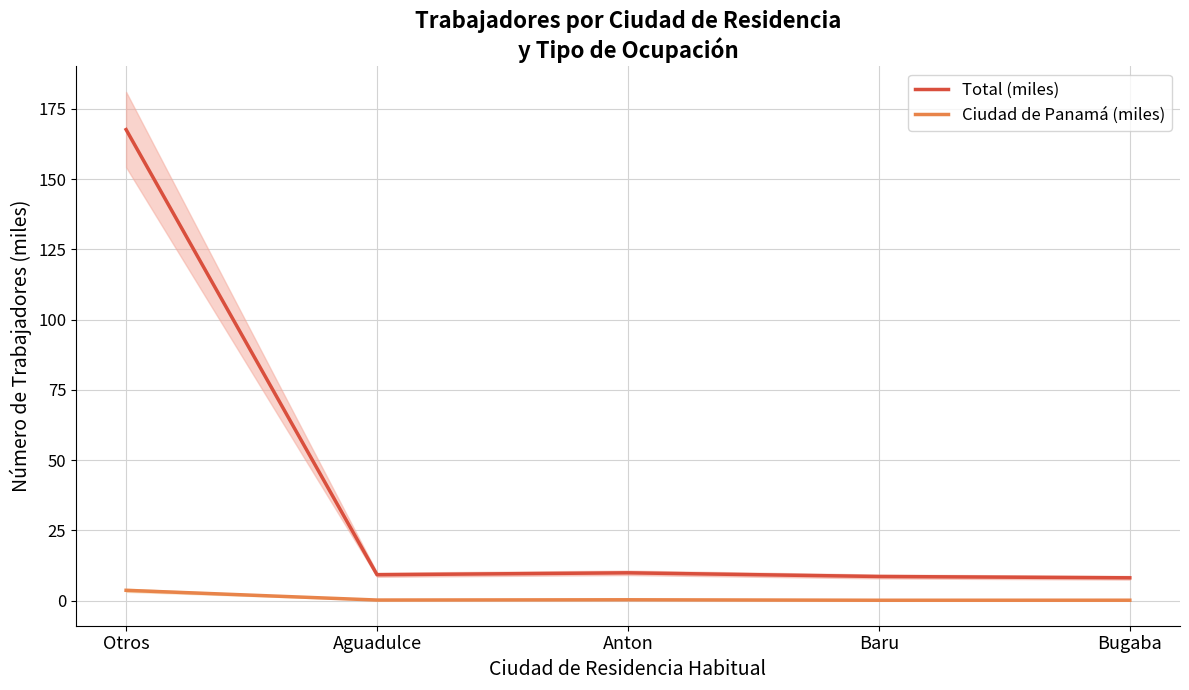

Which series has the largest range (max minus min)?

Total (miles)